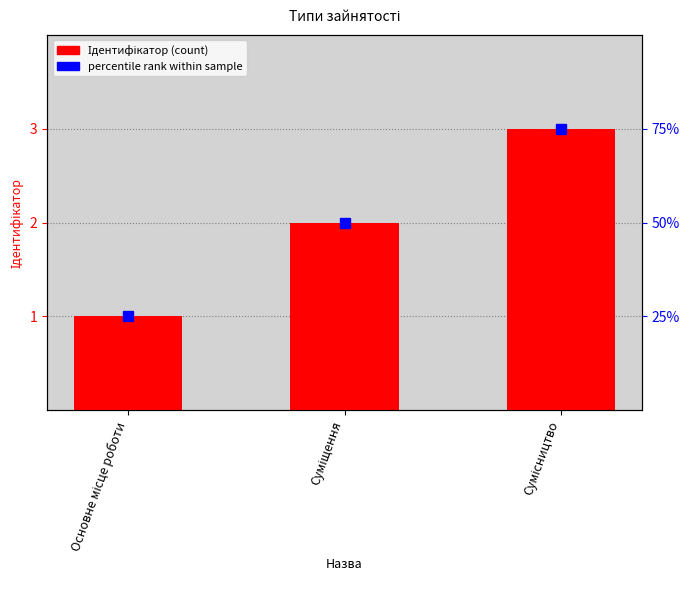

True or false: the data shows 1 at Основне місце роботи.

True